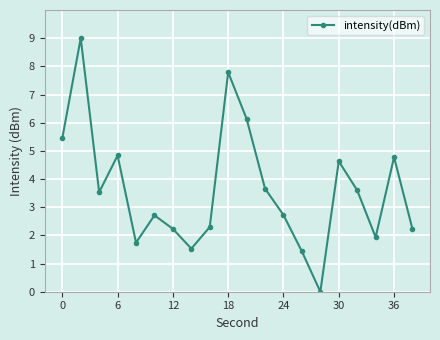

What is the difference between the maximum and minimum values?

9.0